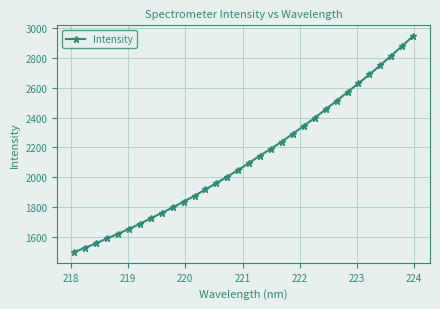

What is the greatest value displayed?

2945.9